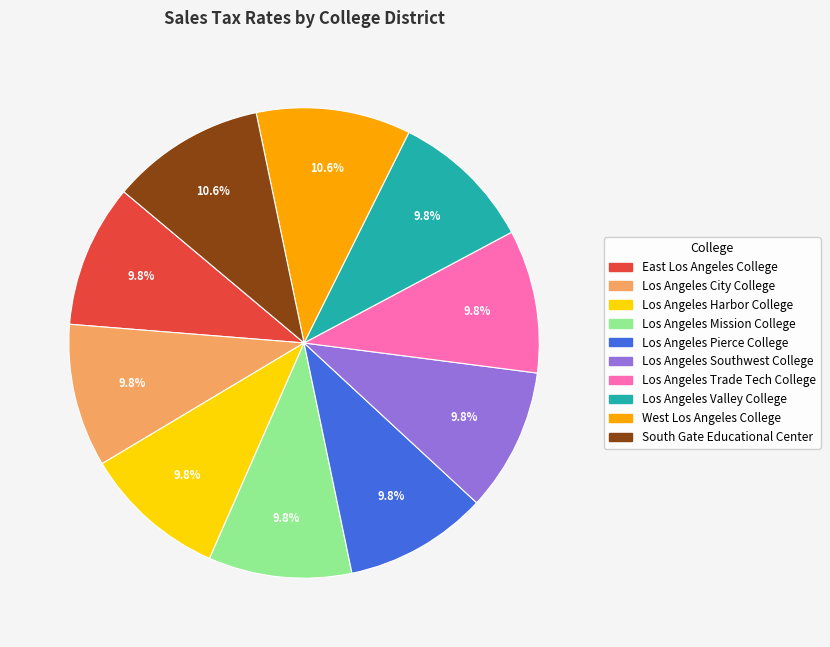

What percentage is the Los Angeles City College slice, to the nearest percent?

10%